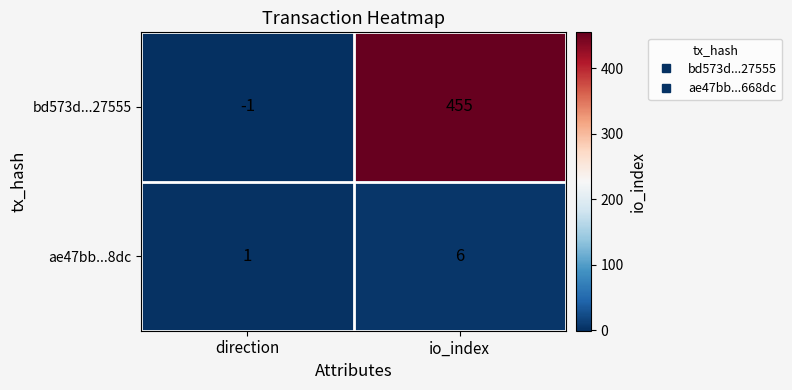

Reading left to right, list all the values displayed in this chart.

bd573d...27555: direction=-1	io_index=455
ae47bb...8dc: direction=1	io_index=6